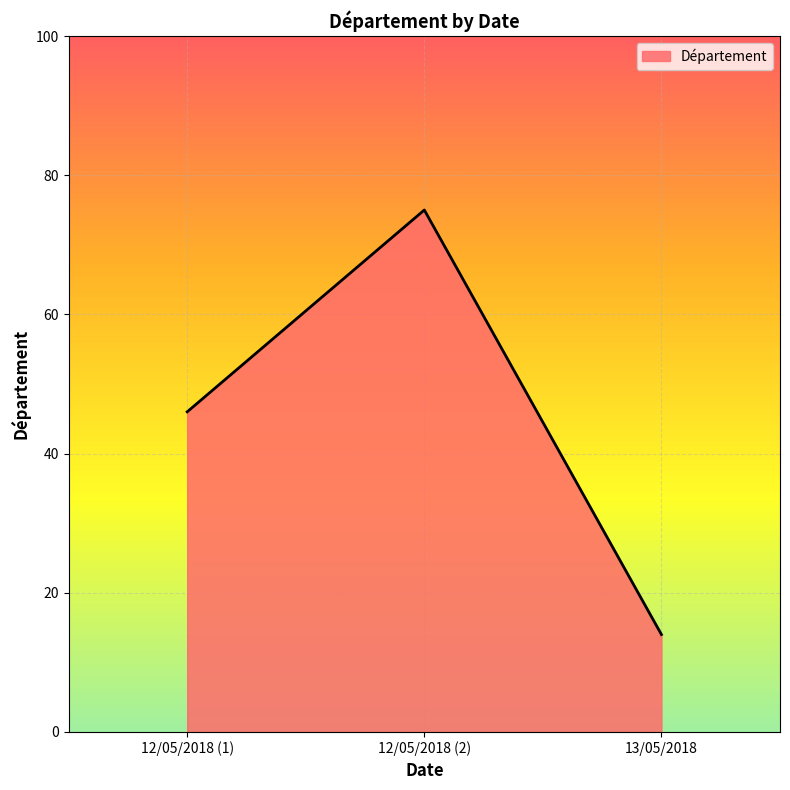

Which label corresponds to the largest value in the chart?

12/05/2018 (2)